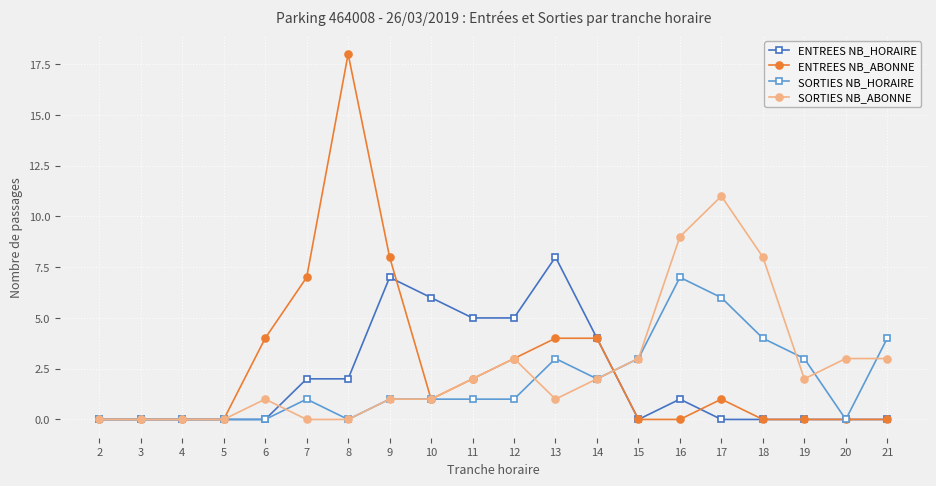

True or false: SORTIES NB_ABONNE has more than 0 interior local peaks.

True